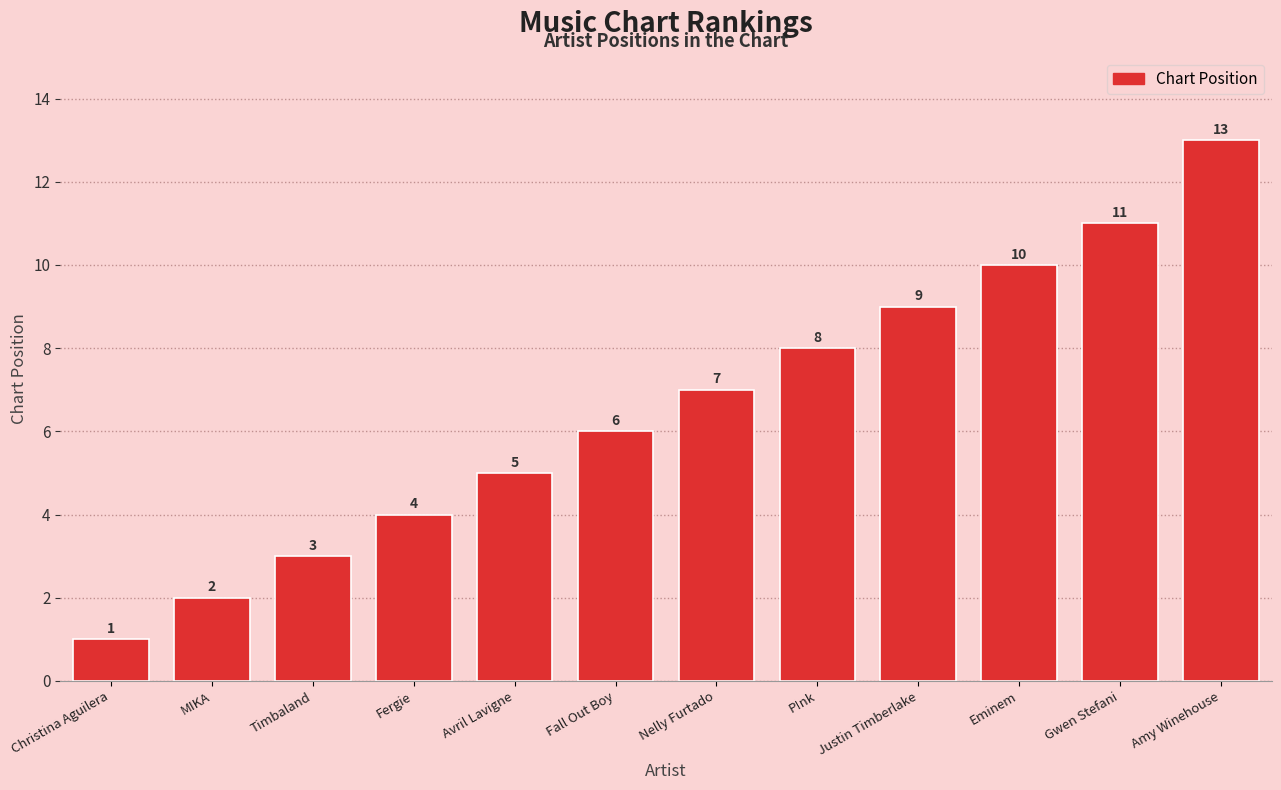

At which category does the chart reach its minimum across all series?

Christina Aguilera